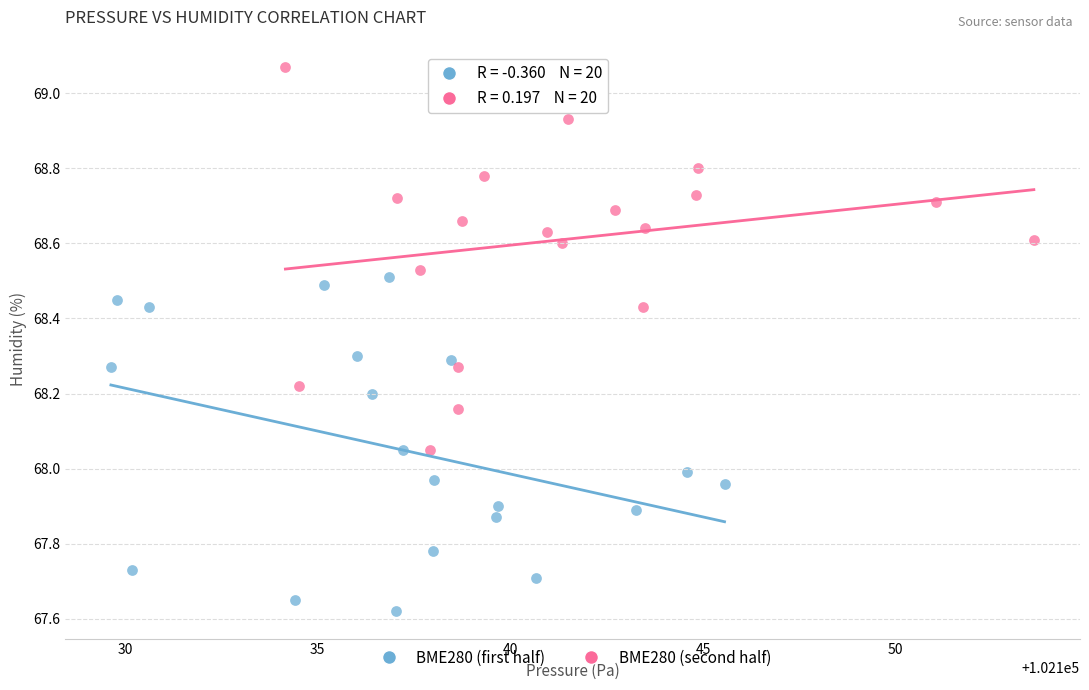

Which series reaches the maximum Y coordinate?

BME280 (second half)